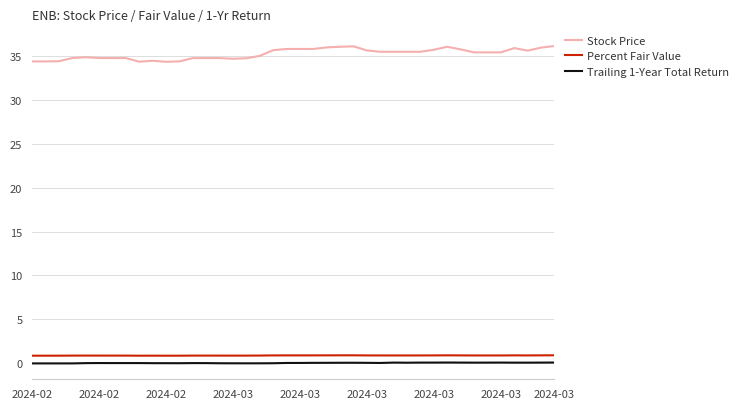

True or false: Percent Fair Value and Stock Price cross at least once.

False